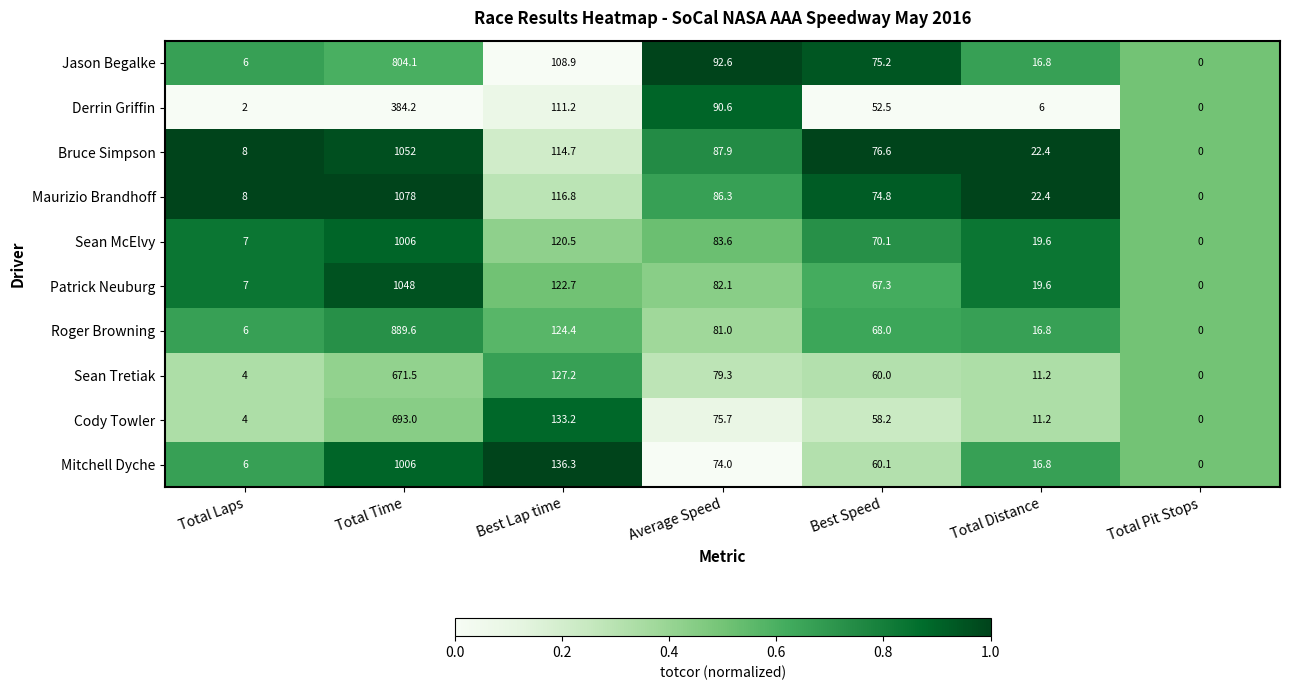

What is the spread (max minus min) of values at Best Speed?

24.1